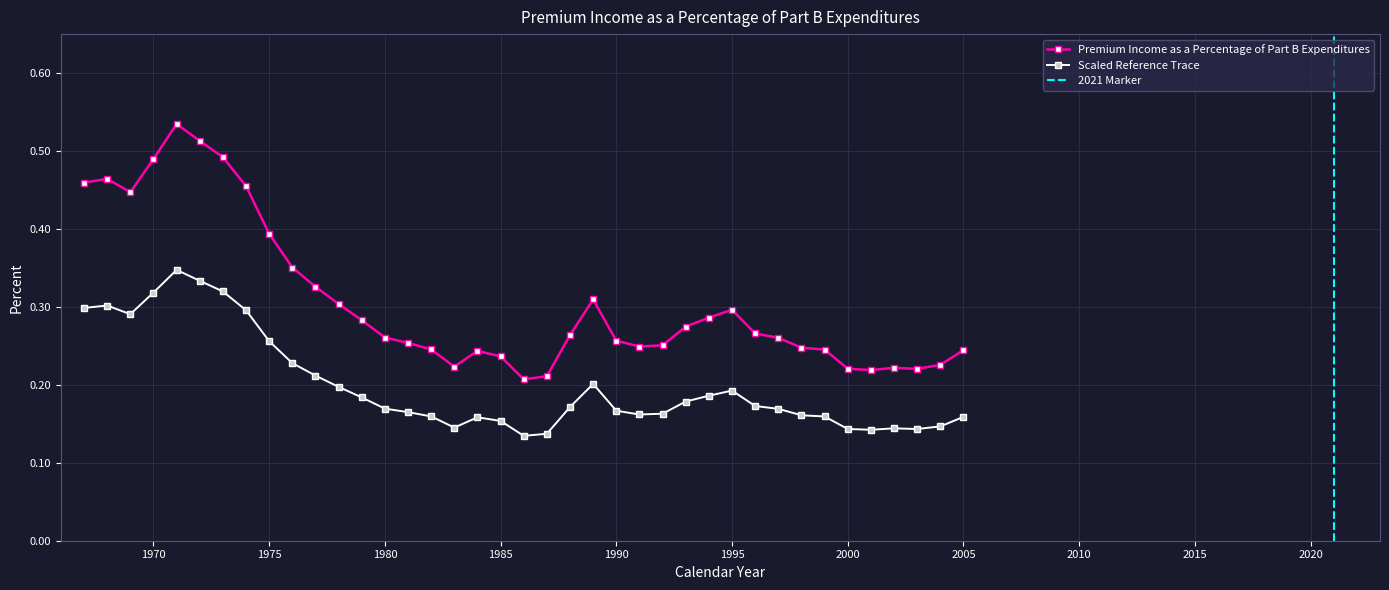

Reading left to right, transcribe all the data shown in this chart.

1967=0.5	1968=0.5	1969=0.4	1970=0.5	1971=0.5	1972=0.5	1973=0.5	1974=0.5	1975=0.4	1976=0.4	1977=0.3	1978=0.3	1979=0.3	1980=0.3	1981=0.3	1982=0.2	1983=0.2	1984=0.2	1985=0.2	1986=0.2	1987=0.2	1988=0.3	1989=0.3	1990=0.3	1991=0.2	1992=0.3	1993=0.3	1994=0.3	1995=0.3	1996=0.3	1997=0.3	1998=0.2	1999=0.2	2000=0.2	2001=0.2	2002=0.2	2003=0.2	2004=0.2	2005=0.2